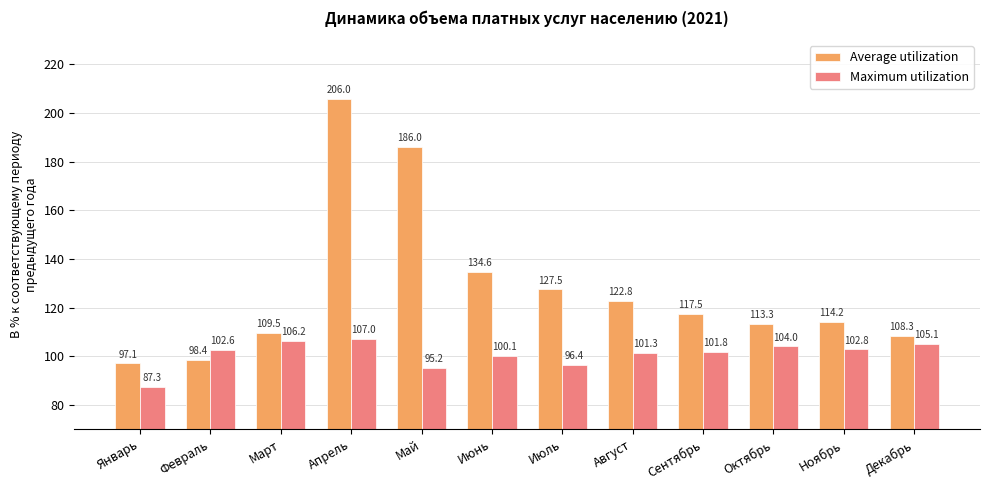

Which label corresponds to the smallest value in the chart?

Январь